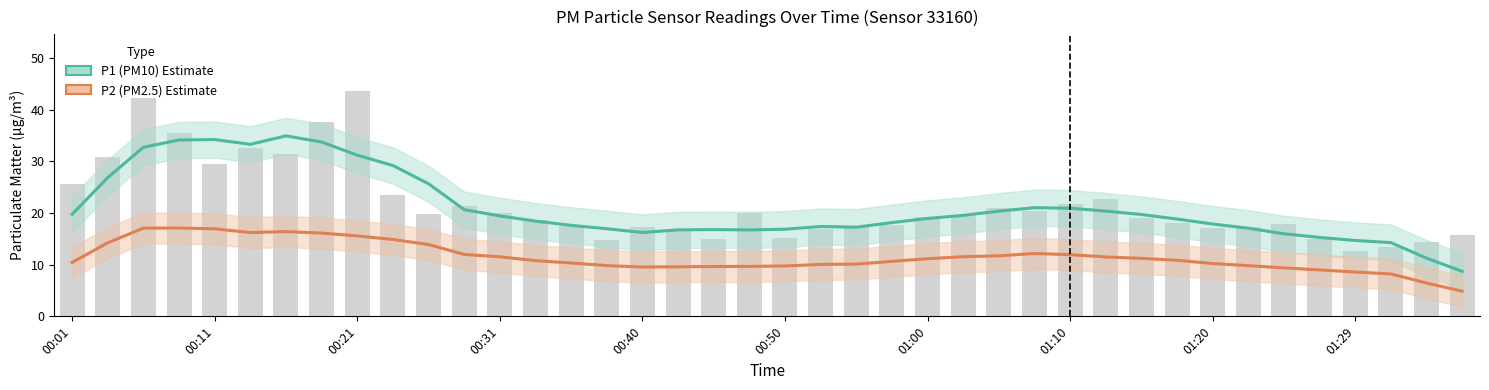

List the series in order of their peak value, lowest first.

P2 (PM2.5), P1 (PM10)